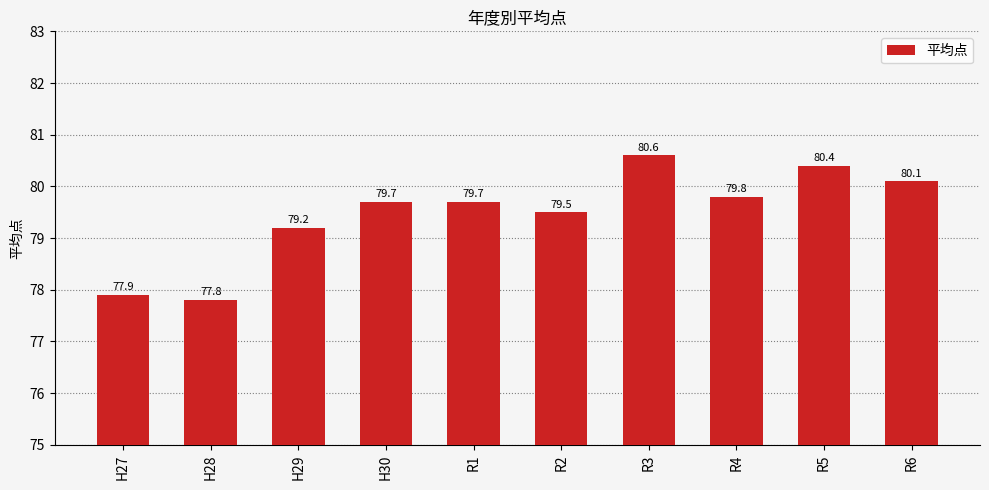

What is the difference between the values at R5 and R4?

0.6